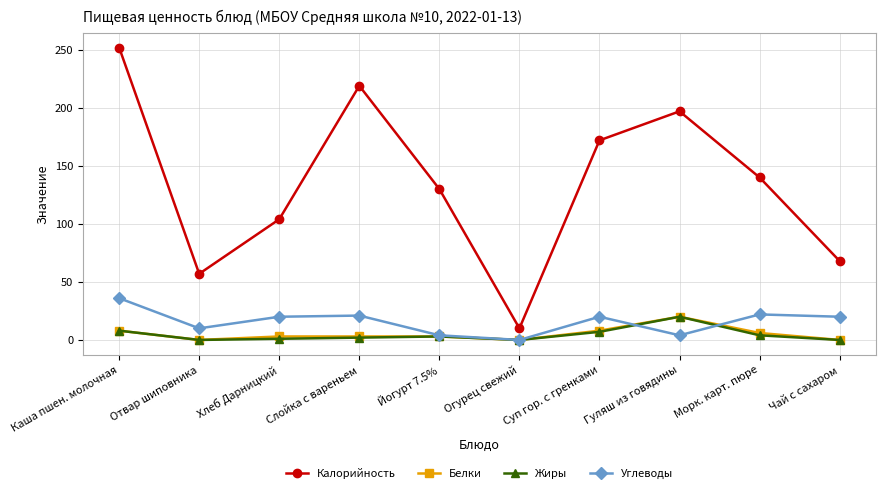

Which category has the highest value in the Жиры series?

Гуляш из говядины